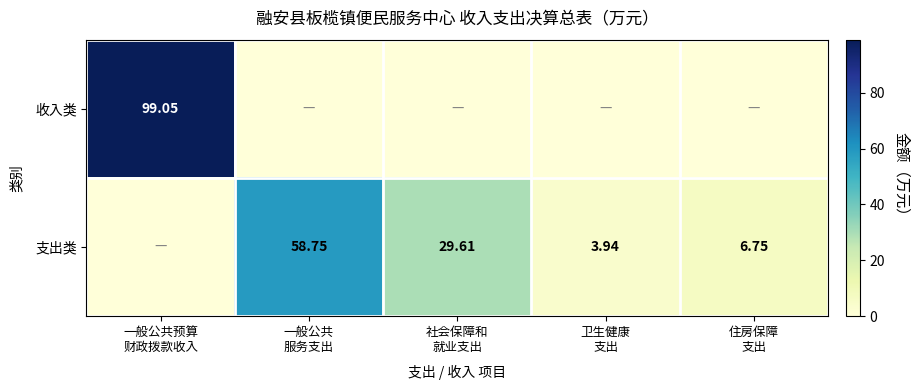

How many data points does each series have?

5